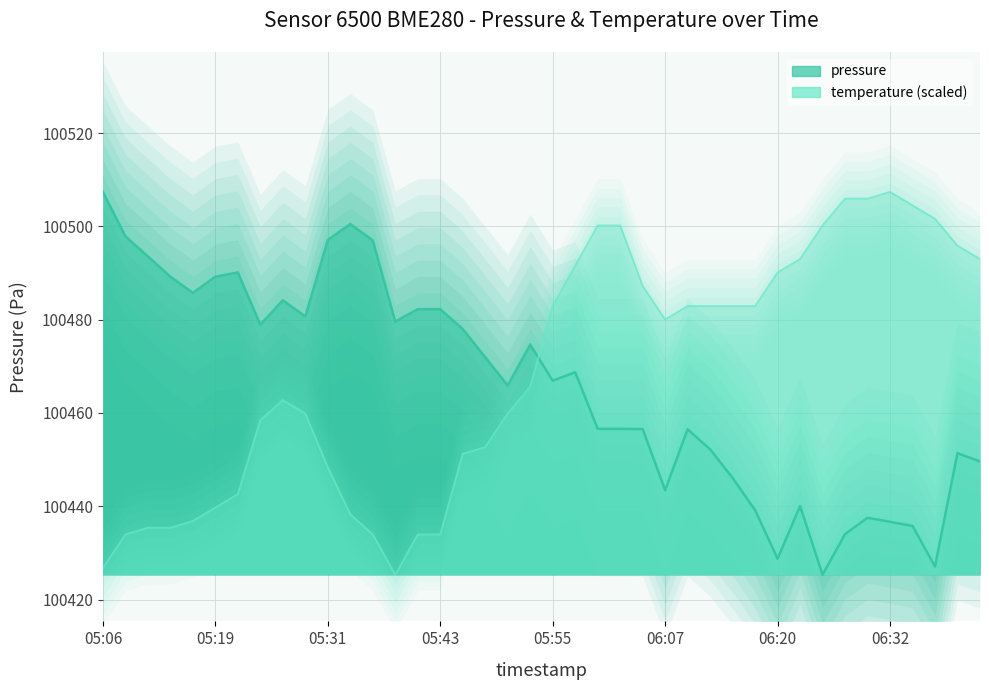

At which label is pressure closest to 100466?

05:50